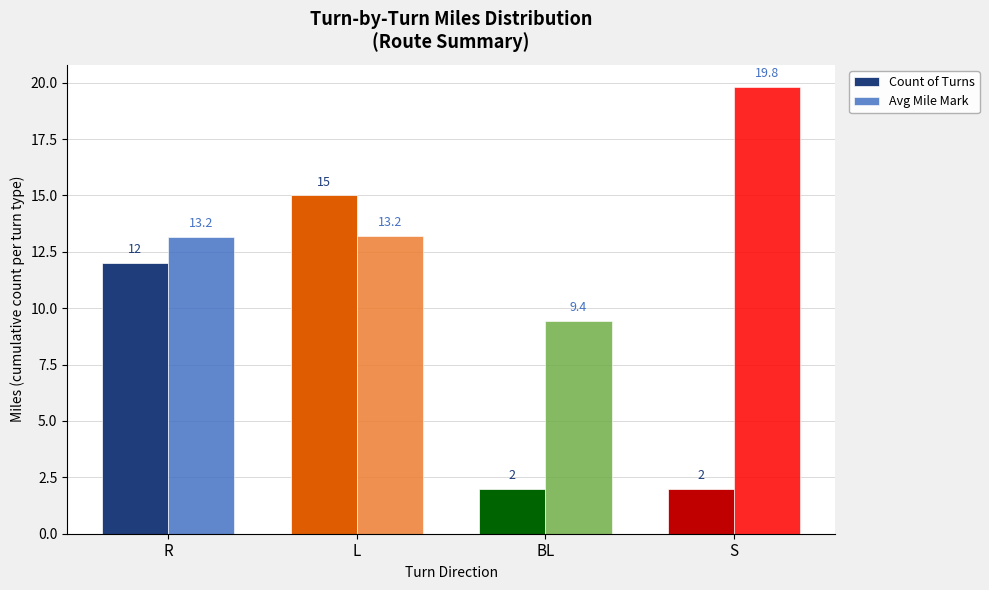

Which series has the largest total across all categories?

Avg Mile Mark